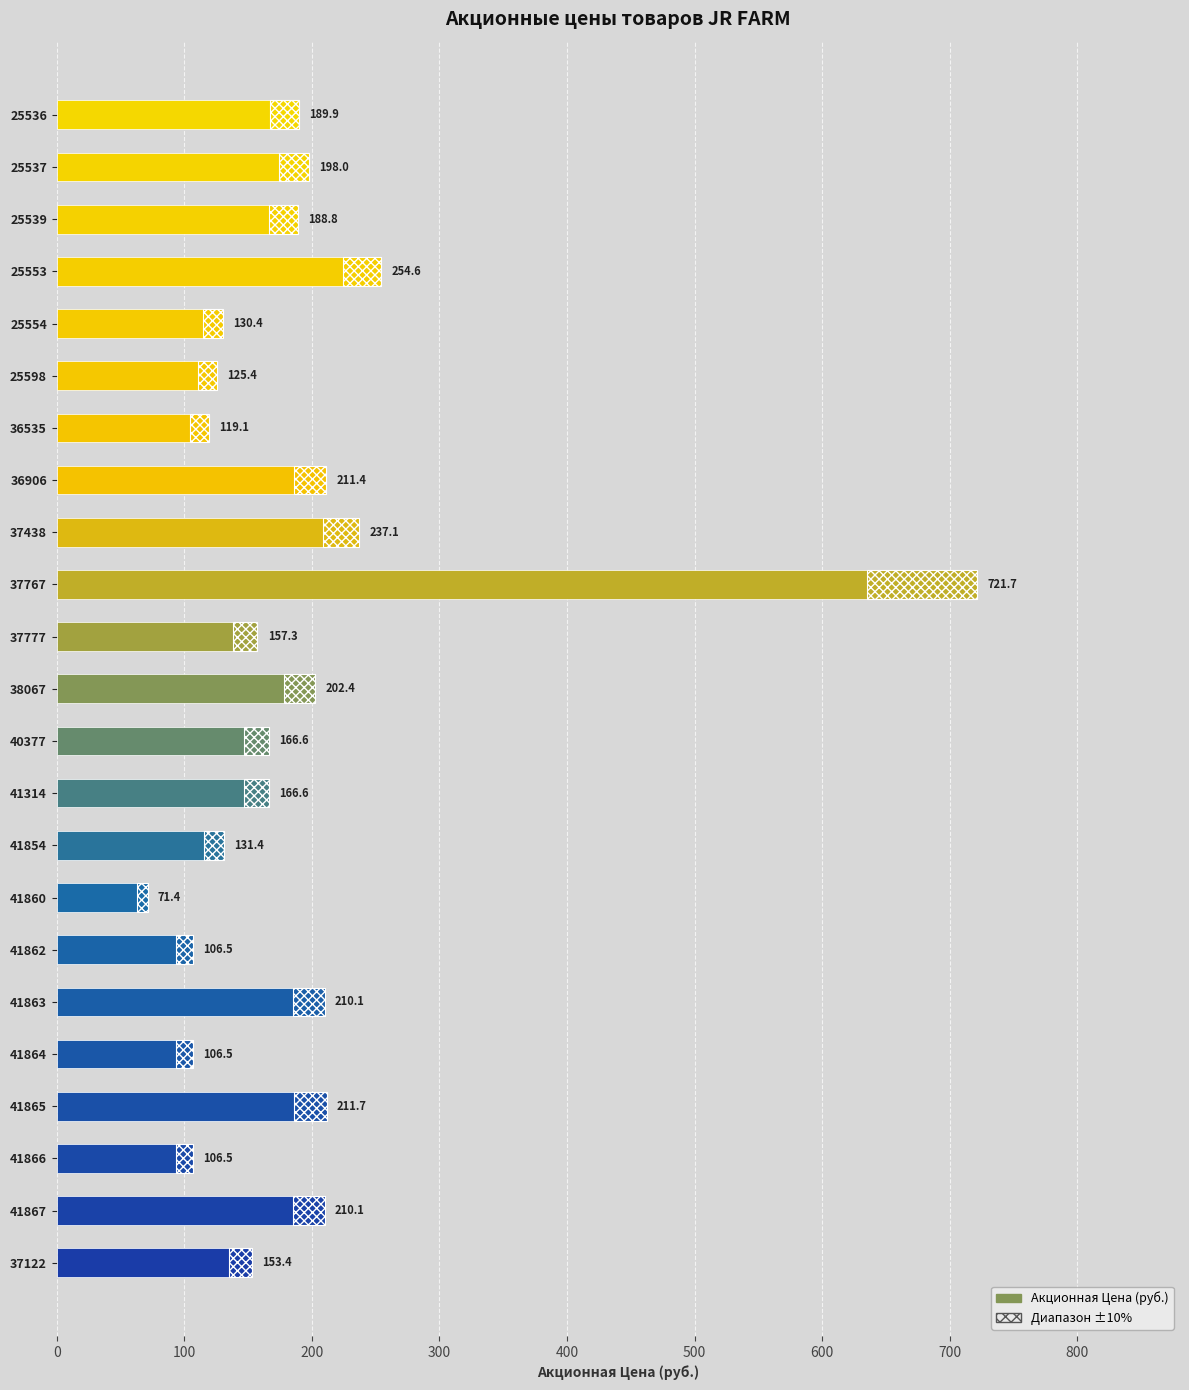

What is the difference between the maximum and second lowest values?

615.2